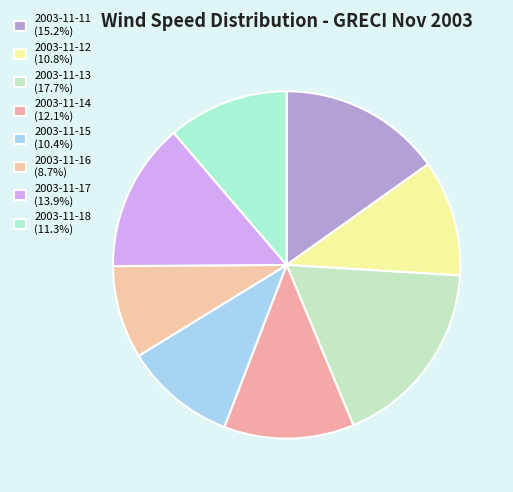

What percentage is the 2003-11-17 slice, to the nearest percent?

14%